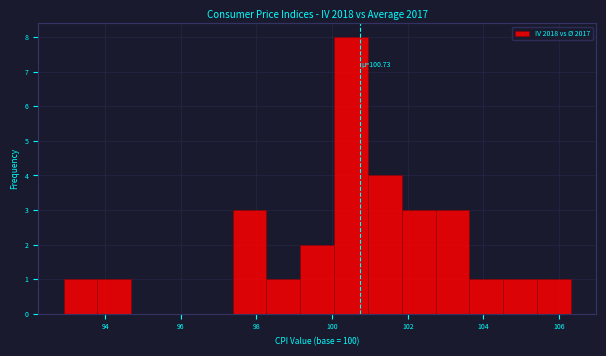

Over which range of the x-axis is the bar tallest?

100.0 to 101.0